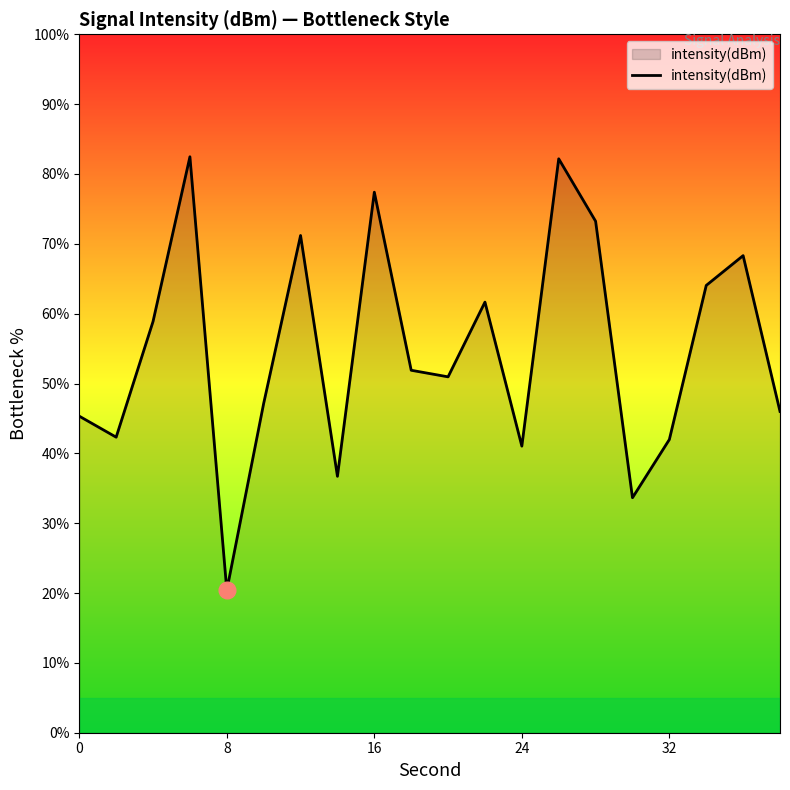

How many lines are shown in the chart?

1